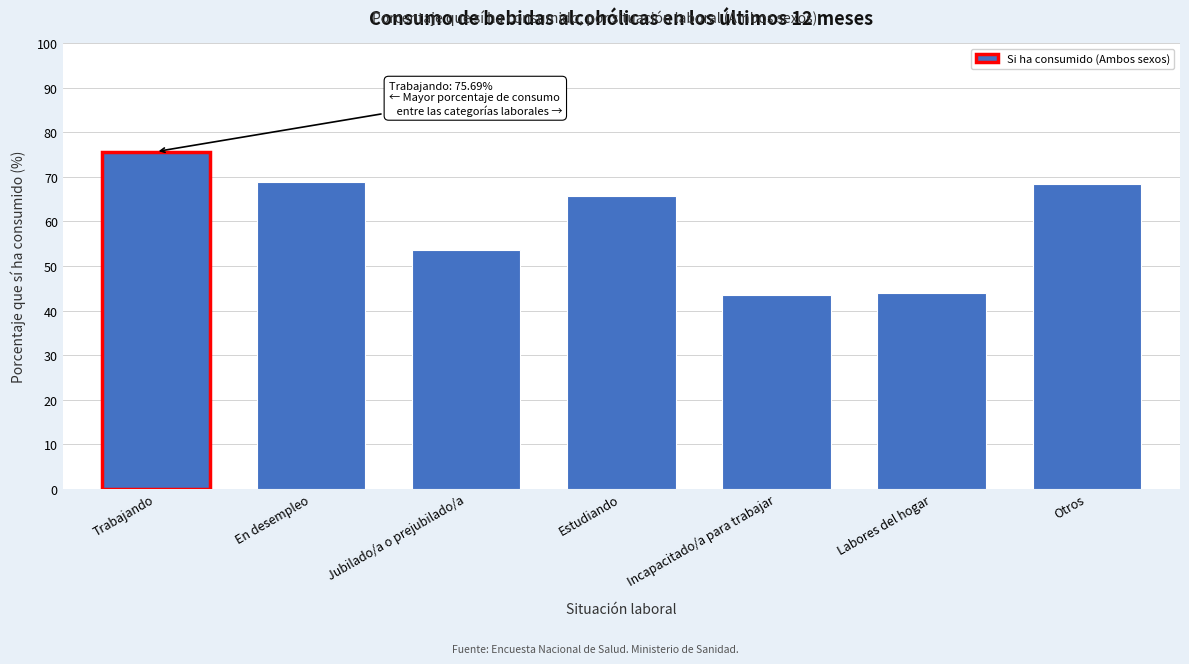

Reading left to right, transcribe all the data shown in this chart.

Trabajando=75.7	En desempleo=68.8	Jubilado/a o prejubilado/a=53.7	Estudiando=65.7	Incapacitado/a para trabajar=43.6	Labores del hogar=44.0	Otros=68.4